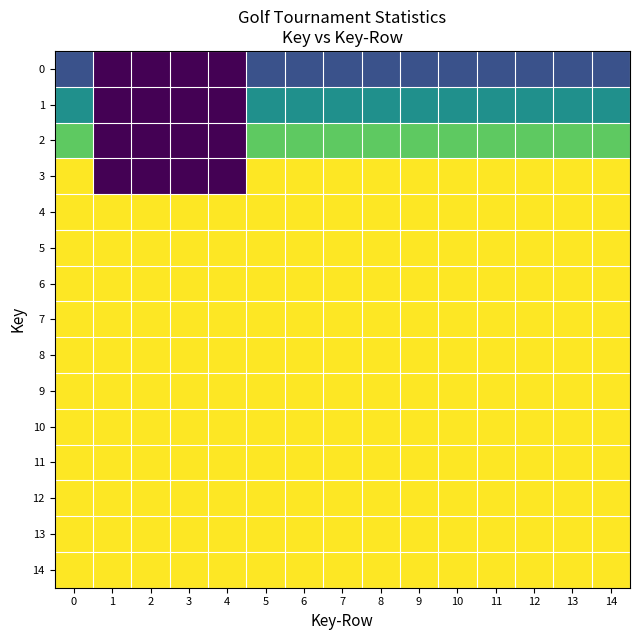

Reading left to right, what are all the values shown in this chart?

0: 0=1	1=0	2=0	3=0	4=0	5=1	6=1	7=1	8=1	9=1	10=1	11=1	12=1	13=1	14=1
1: 0=2	1=0	2=0	3=0	4=0	5=2	6=2	7=2	8=2	9=2	10=2	11=2	12=2	13=2	14=2
2: 0=3	1=0	2=0	3=0	4=0	5=3	6=3	7=3	8=3	9=3	10=3	11=3	12=3	13=3	14=3
3: 0=4	1=0	2=0	3=0	4=0	5=4	6=4	7=4	8=4	9=4	10=4	11=4	12=4	13=4	14=4
4: 0=4	1=4	2=4	3=4	4=4	5=4	6=4	7=4	8=4	9=4	10=4	11=4	12=4	13=4	14=4
5: 0=4	1=4	2=4	3=4	4=4	5=4	6=4	7=4	8=4	9=4	10=4	11=4	12=4	13=4	14=4
6: 0=4	1=4	2=4	3=4	4=4	5=4	6=4	7=4	8=4	9=4	10=4	11=4	12=4	13=4	14=4
7: 0=4	1=4	2=4	3=4	4=4	5=4	6=4	7=4	8=4	9=4	10=4	11=4	12=4	13=4	14=4
8: 0=4	1=4	2=4	3=4	4=4	5=4	6=4	7=4	8=4	9=4	10=4	11=4	12=4	13=4	14=4
9: 0=4	1=4	2=4	3=4	4=4	5=4	6=4	7=4	8=4	9=4	10=4	11=4	12=4	13=4	14=4
10: 0=4	1=4	2=4	3=4	4=4	5=4	6=4	7=4	8=4	9=4	10=4	11=4	12=4	13=4	14=4
11: 0=4	1=4	2=4	3=4	4=4	5=4	6=4	7=4	8=4	9=4	10=4	11=4	12=4	13=4	14=4
12: 0=4	1=4	2=4	3=4	4=4	5=4	6=4	7=4	8=4	9=4	10=4	11=4	12=4	13=4	14=4
13: 0=4	1=4	2=4	3=4	4=4	5=4	6=4	7=4	8=4	9=4	10=4	11=4	12=4	13=4	14=4
14: 0=4	1=4	2=4	3=4	4=4	5=4	6=4	7=4	8=4	9=4	10=4	11=4	12=4	13=4	14=4